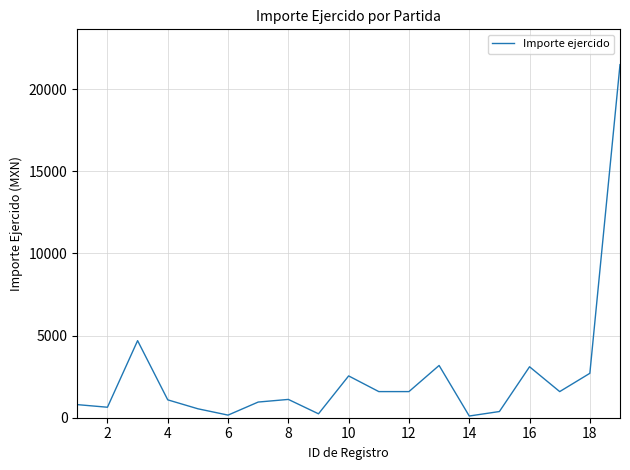

What is the maximum value shown in the chart?

21488.2